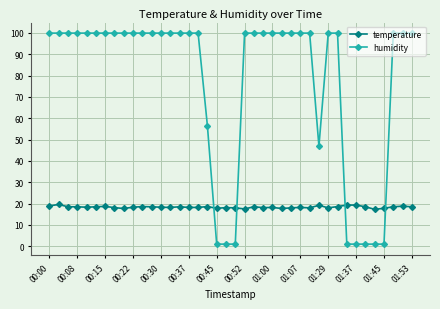

How many data points in humidity are less than 99?

10